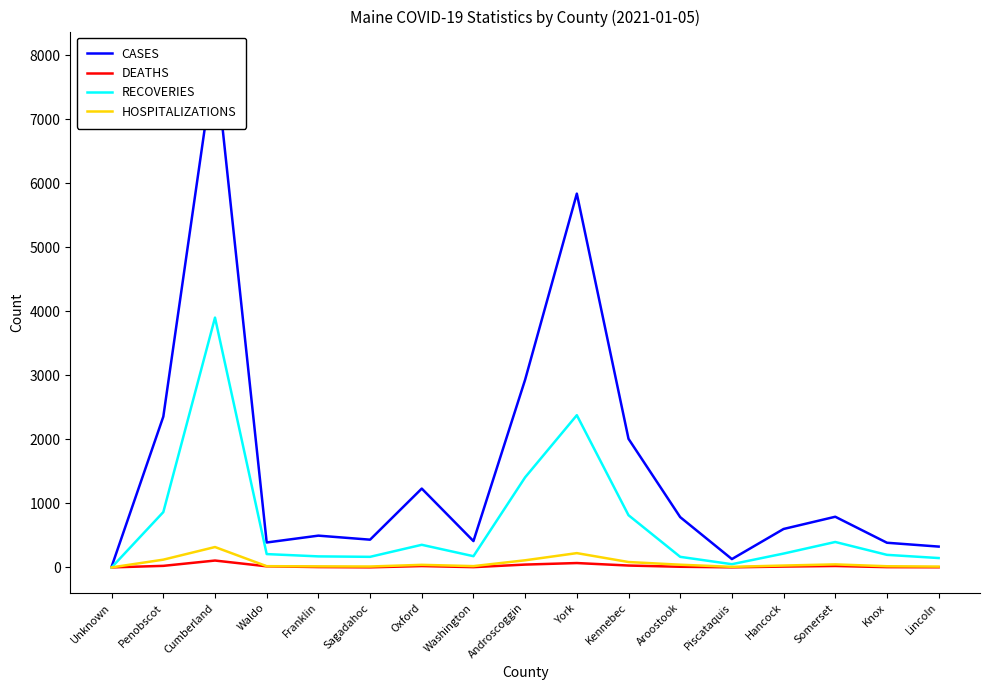

Is it true that RECOVERIES equals 864 at Penobscot?

True